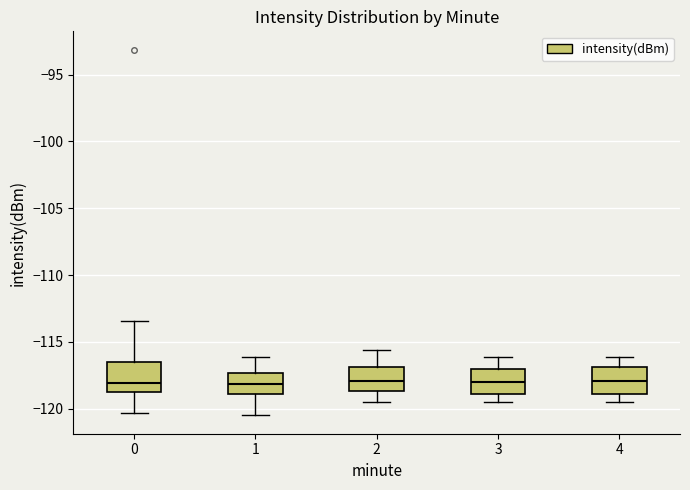

Reading left to right, read every box against the y-axis: the position of its median line, the range the box covers, and the ends of its whiskers. The values are not printed on the chart, so give them approximately, as read against the axis.

0: median -118.0, box -118.5 to -116.5, whiskers -120.5 to -113.5
1: median -118.0, box -119.0 to -117.5, whiskers -120.5 to -116.0
2: median -118.0, box -118.5 to -117.0, whiskers -119.5 to -115.5
3: median -118.0, box -119.0 to -117.0, whiskers -119.5 to -116.0
4: median -118.0, box -119.0 to -117.0, whiskers -119.5 to -116.0